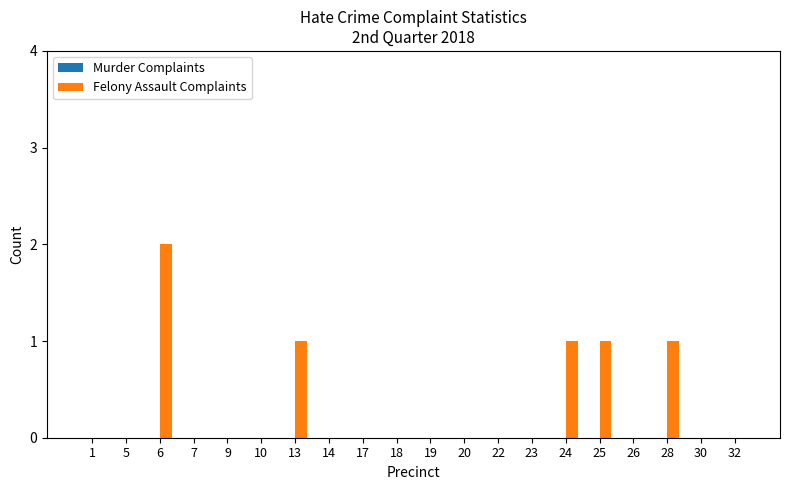

Are the bars grouped side by side (vs. stacked)?

No